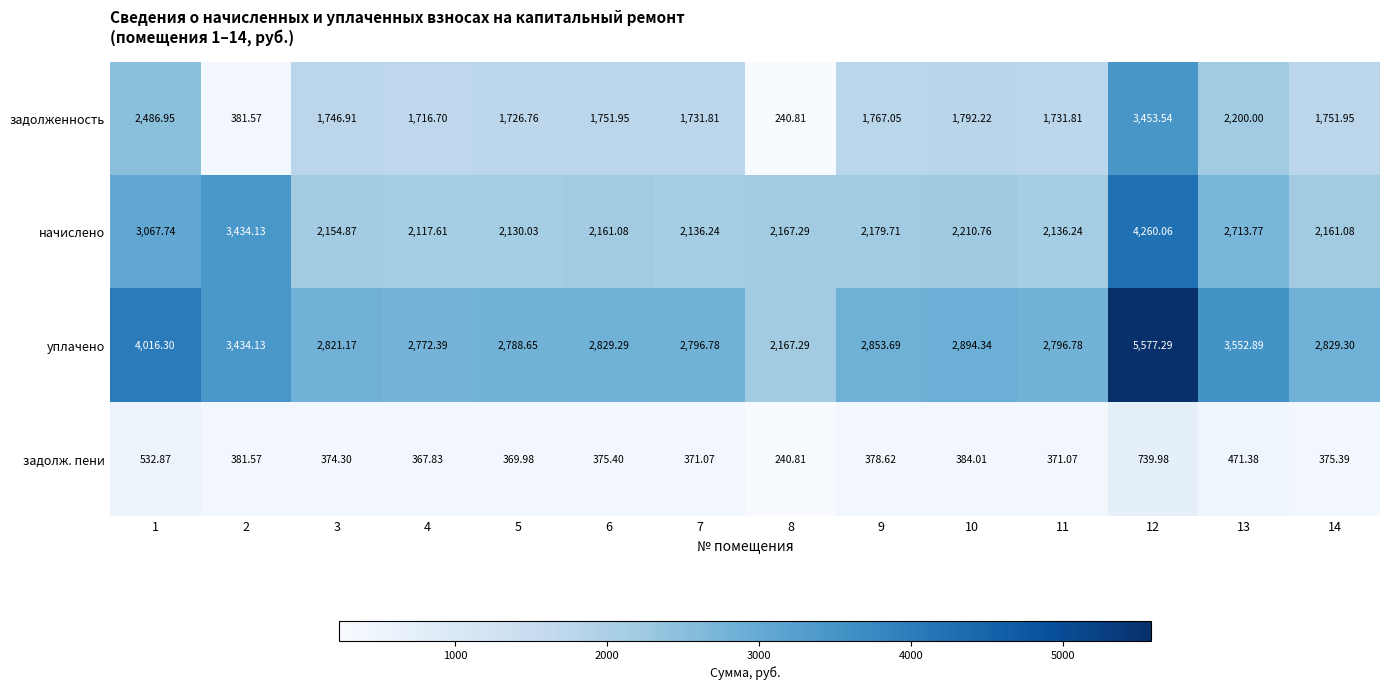

Which series has the widest spread of values?

уплачено